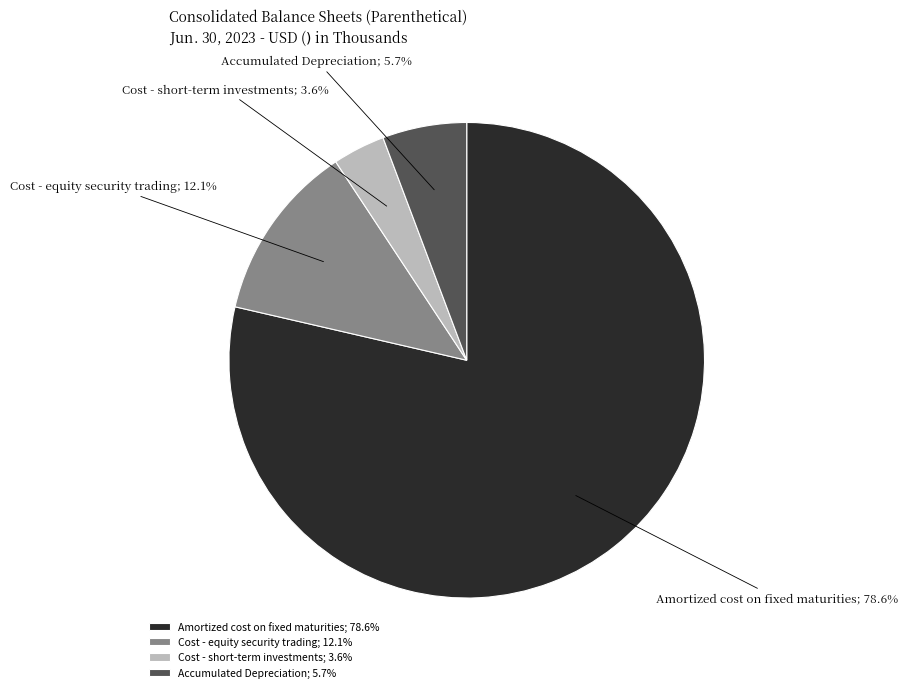

The Cost - equity security trading slice represents 26% of the pie. True or false?

False